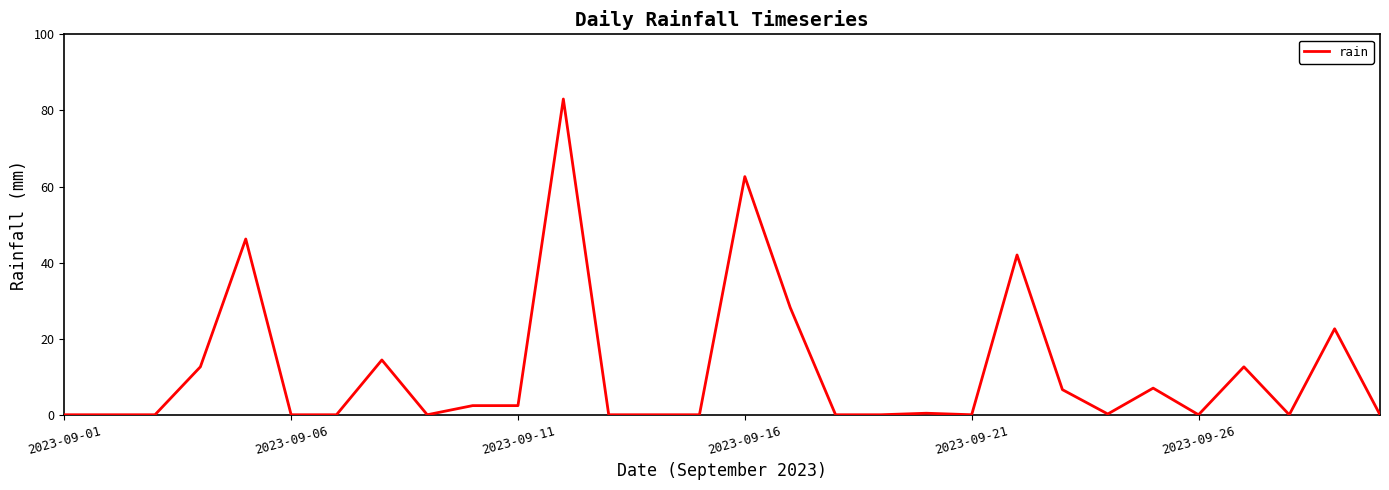

What is the maximum value shown in the chart?

83.0